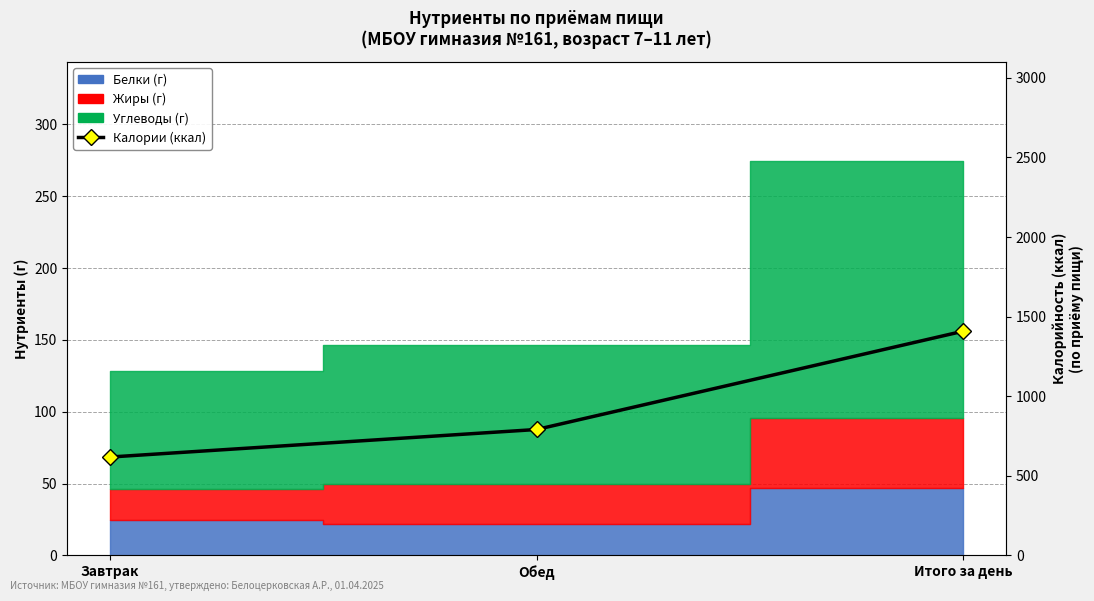

The chart shows a value of 253.0 at Завтрак. True or false?

False